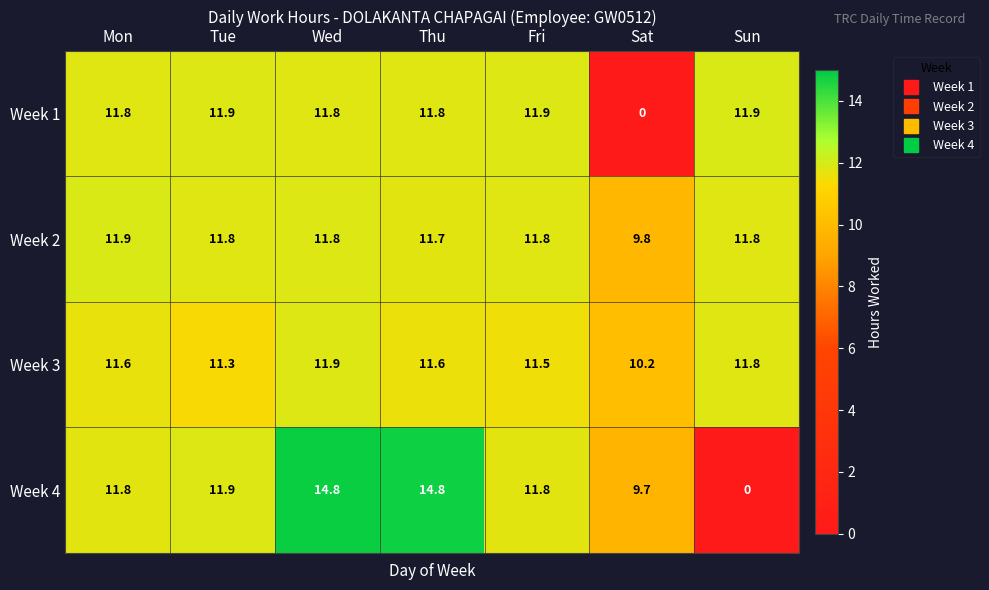

What is the sum of all Week 2 values?

80.6